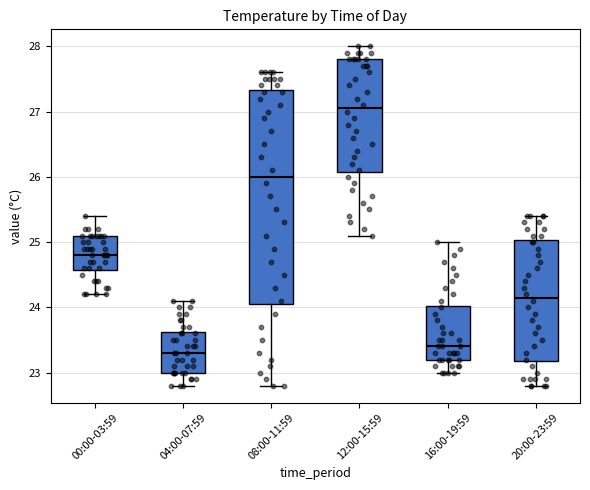

Reading left to right, transcribe this box plot: for each box, give where its median line is, the range the box spans, and where its two whiskers end, as read against the y-axis. The values are not printed on the chart, so give them approximately, as read against the axis.

00:00-03:59: median 24.8, box 24.6 to 25.1, whiskers 24.2 to 25.4
04:00-07:59: median 23.3, box 23.0 to 23.6, whiskers 22.8 to 24.1
08:00-11:59: median 26.0, box 24.1 to 27.3, whiskers 22.8 to 27.6
12:00-15:59: median 27.1, box 26.1 to 27.8, whiskers 25.1 to 28.0
16:00-19:59: median 23.4, box 23.2 to 24.0, whiskers 23.0 to 25.0
20:00-23:59: median 24.2, box 23.2 to 25.0, whiskers 22.8 to 25.4